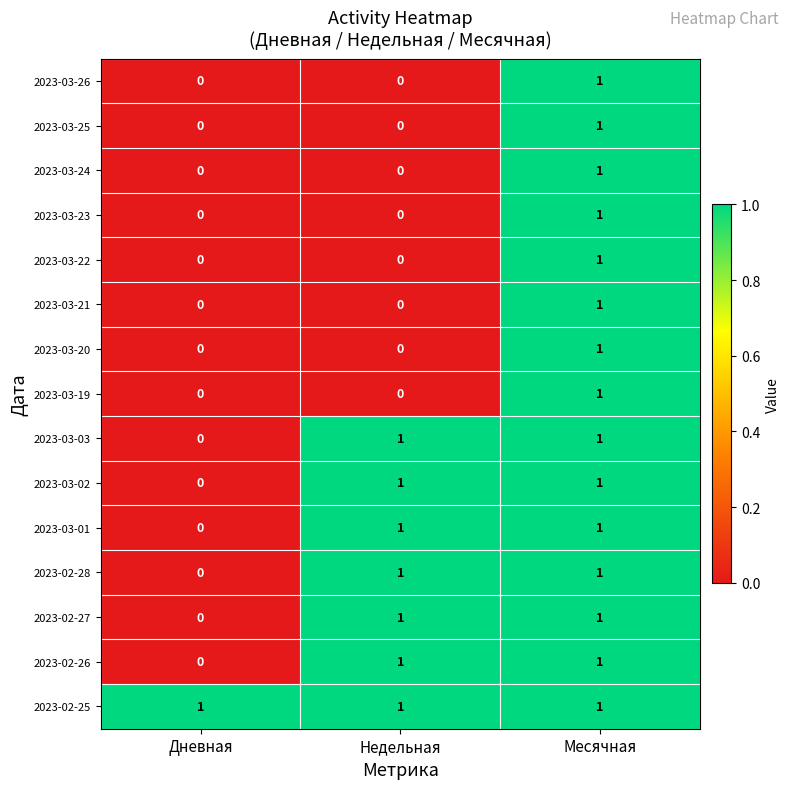

Count the 2023-03-26 values in the range 0 to 1.

3